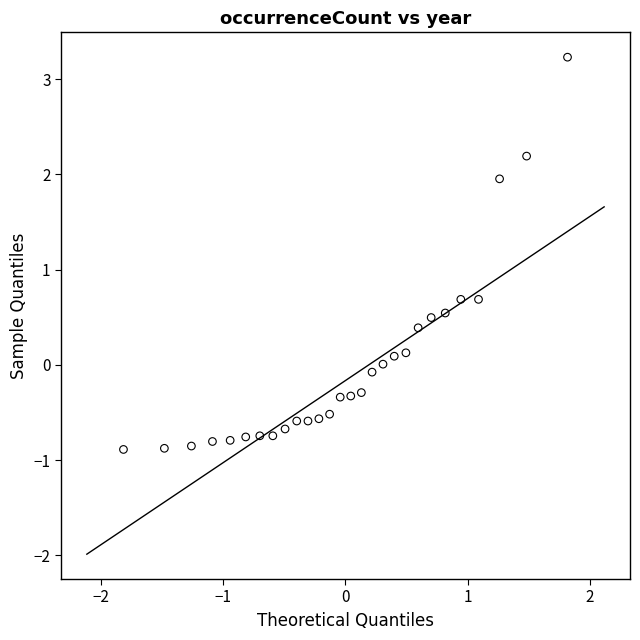

What is the range of X values (max minus min)?

3.6